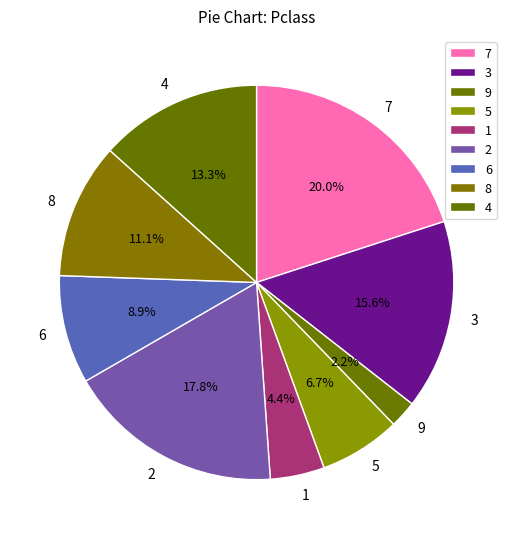

Does any single category account for the majority?

No